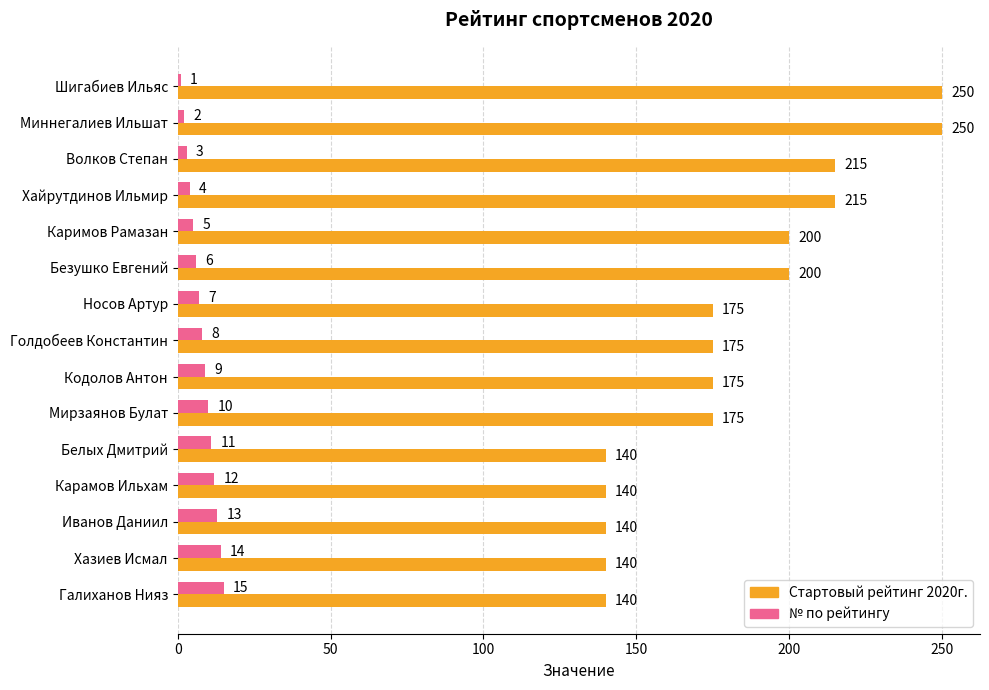

What is the sum of all Стартовый рейтинг 2020г. values?

2730